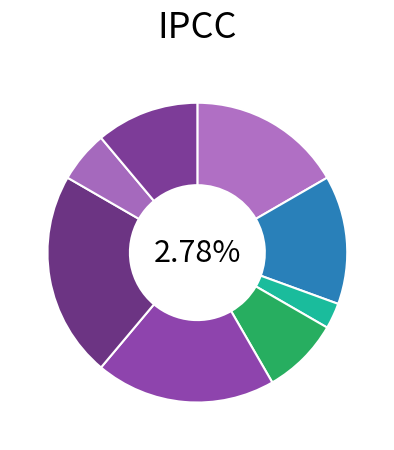

How many slices are in this pie chart?

8